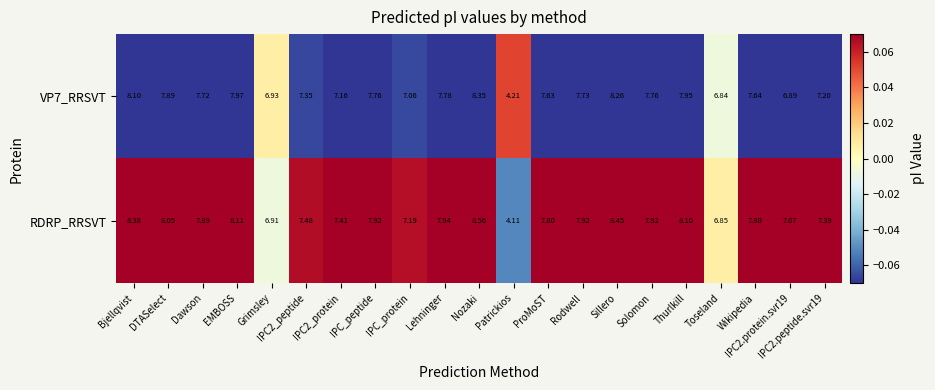

At which category does the chart reach its minimum across all series?

Patrickios